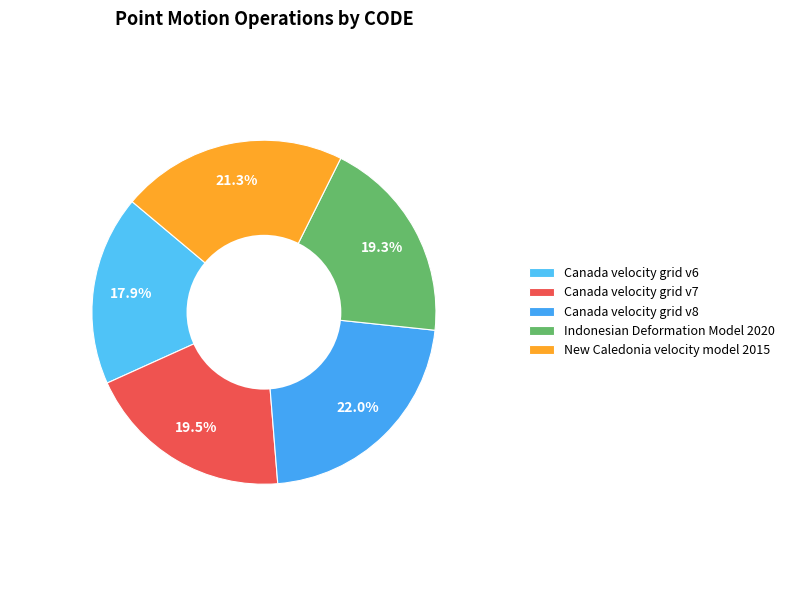

To the nearest percent, what portion does Indonesian Deformation Model 2020 represent?

19%